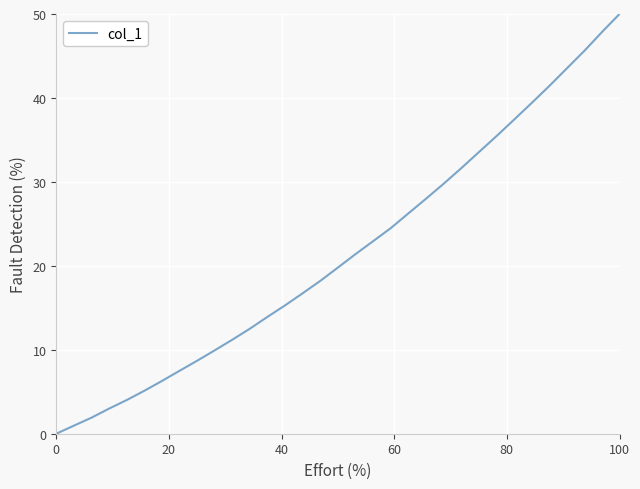

True or false: there are more than 1 points higher than both neighbors.

False